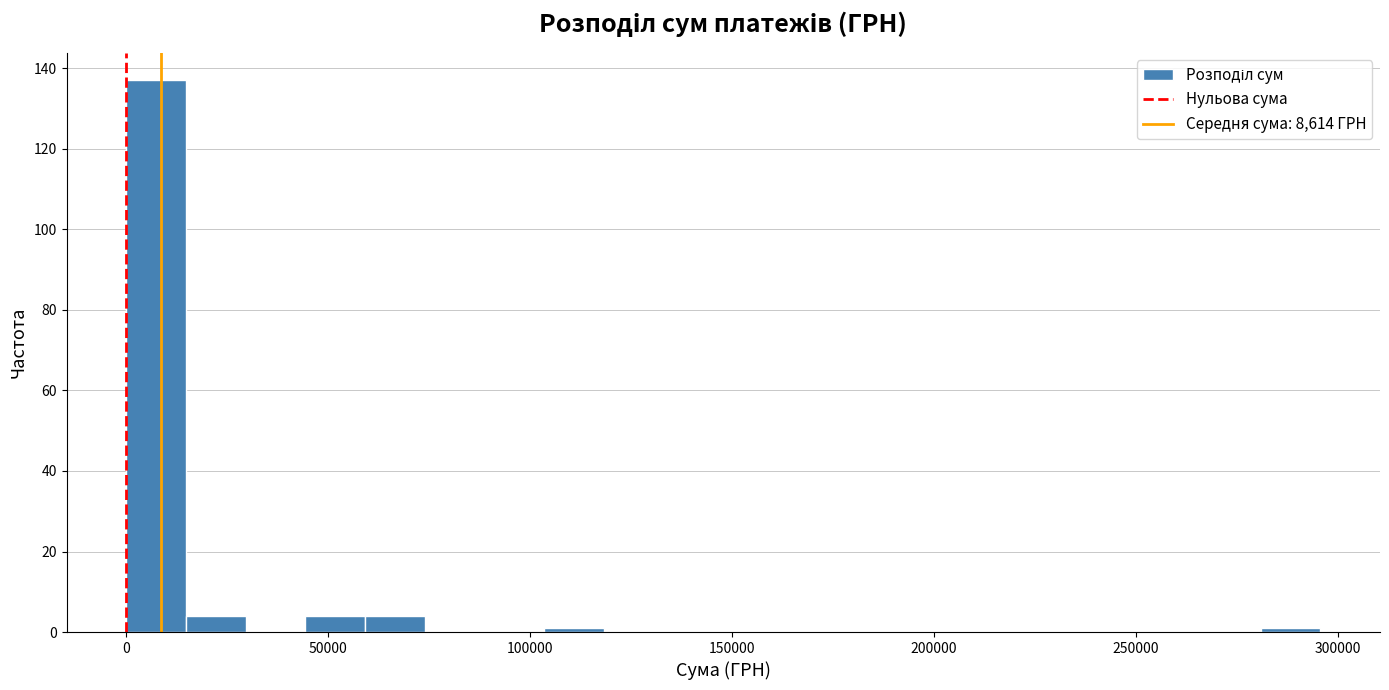

Read against the x-axis, roughly where is the centre of the tallest bar?

5000